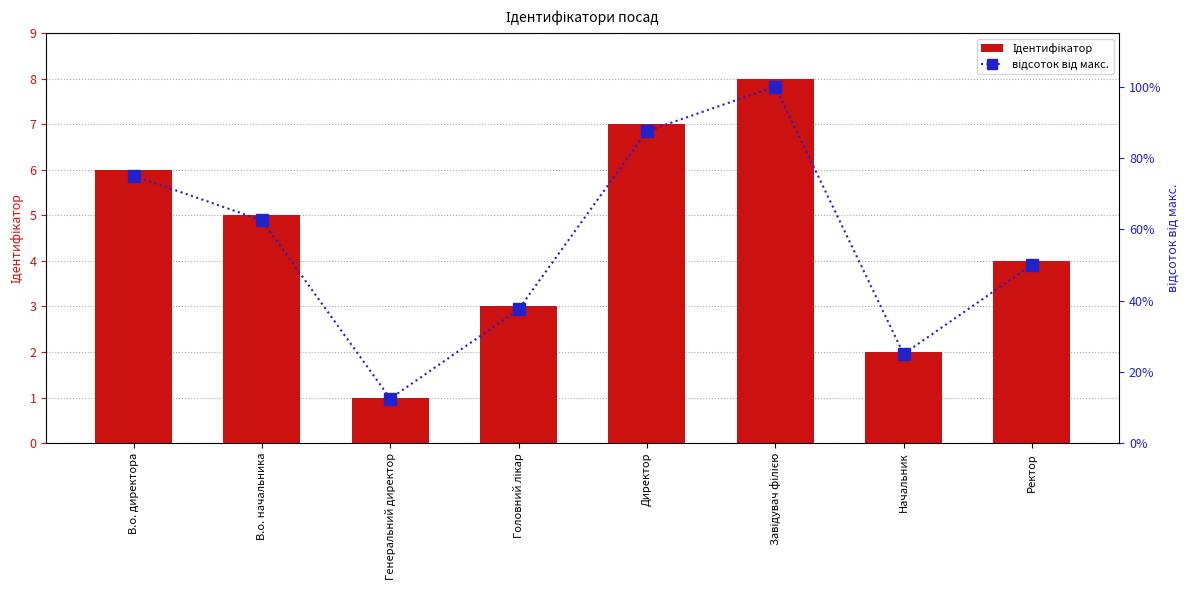

What is the maximum value for відсоток від макс.?

100.0